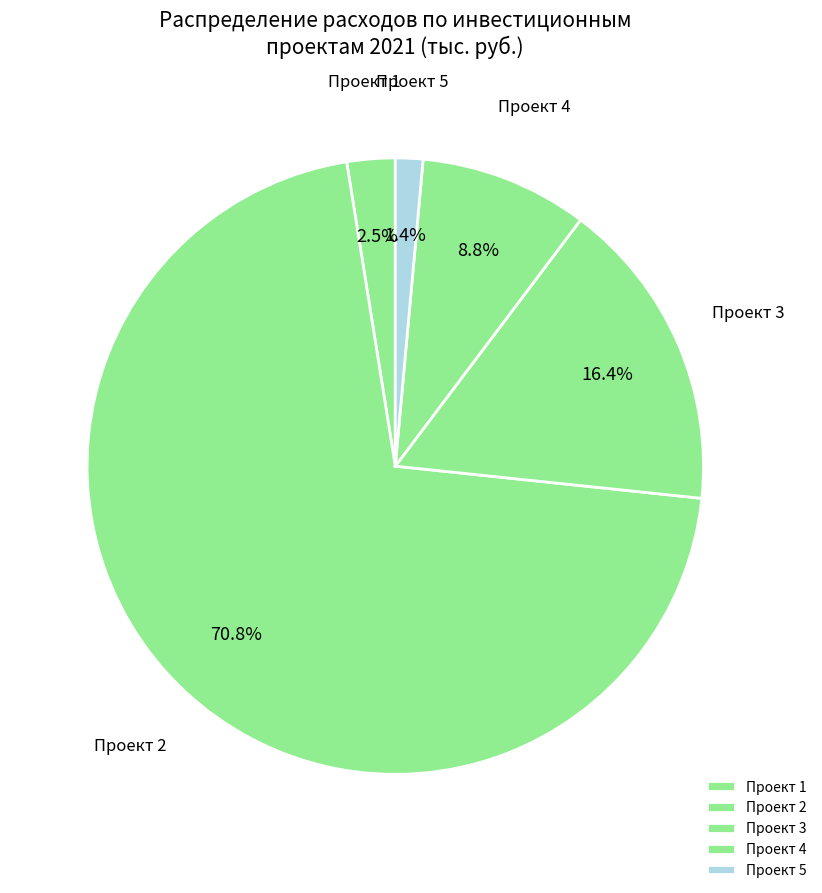

Is there a majority slice in this chart?

Yes